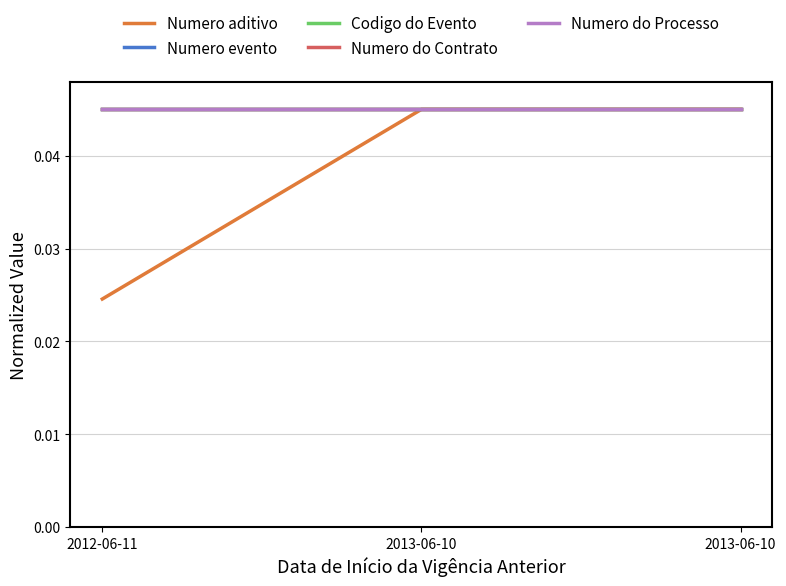

Does the chart display data point markers on the line(s)?

No